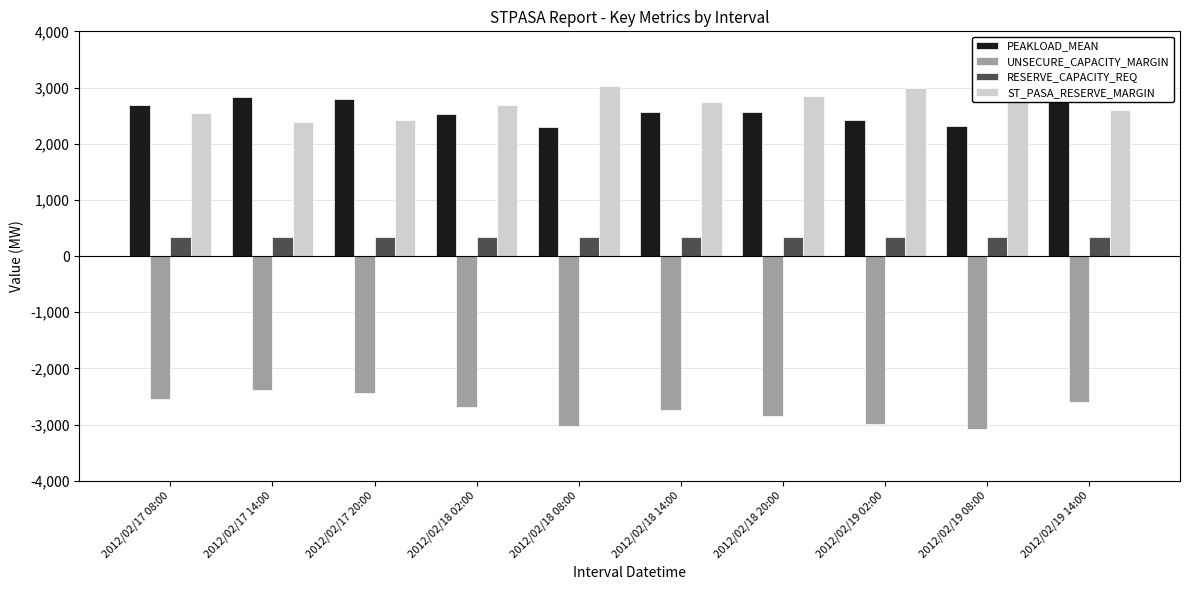

The value of UNSECURE_CAPACITY_MARGIN at 2012/02/17 20:00 is -3261. True or false?

False